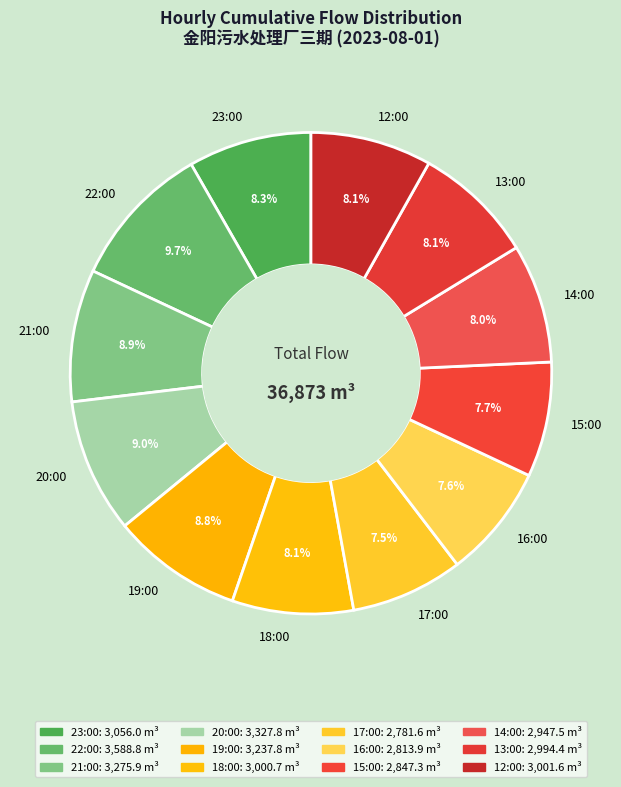

Is 23:00 the majority of the pie?

No